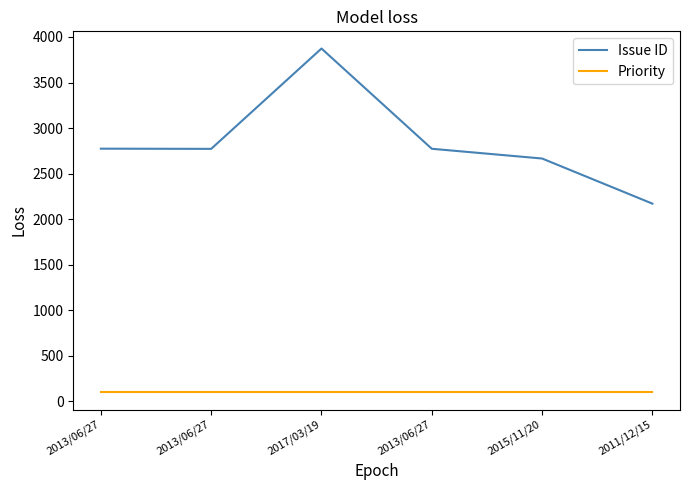

What is the sum of the Issue ID values at 2013/06/27 and 2013/06/27?

5545